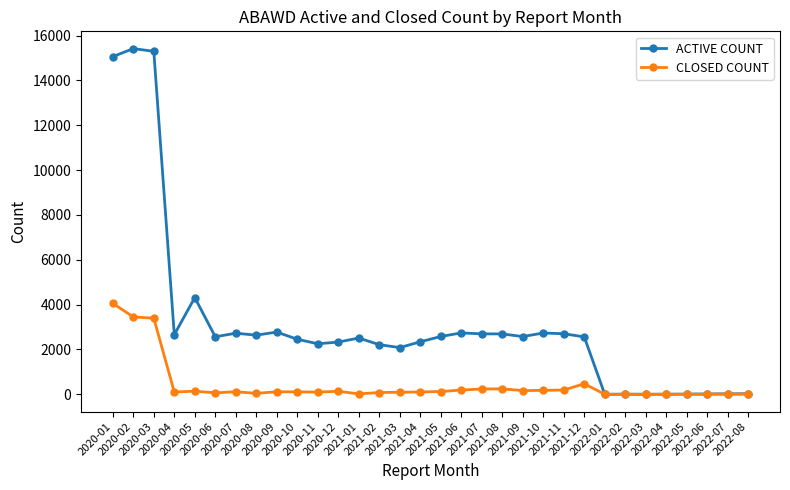

Where does the ACTIVE COUNT series first go above 2565?

2020-01